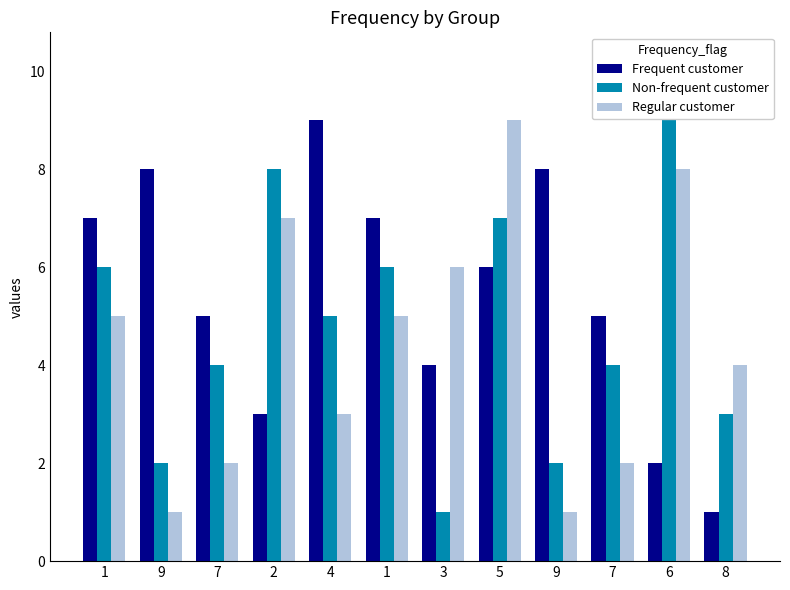

How many values in the Frequent customer series are below 6?

6